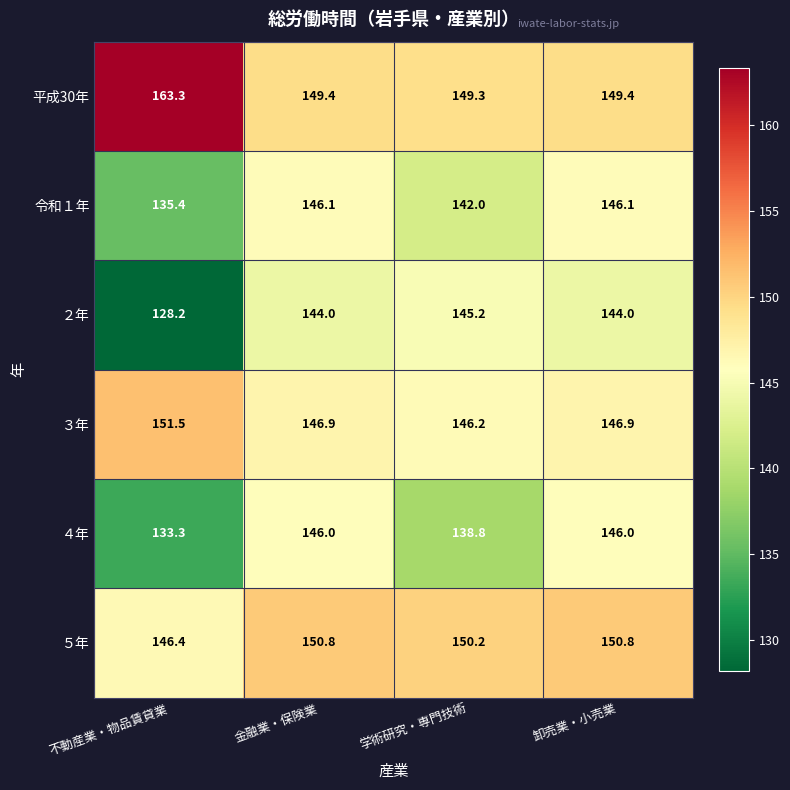

What is the difference between the maximum and minimum values in the 令和１年 series?

10.7